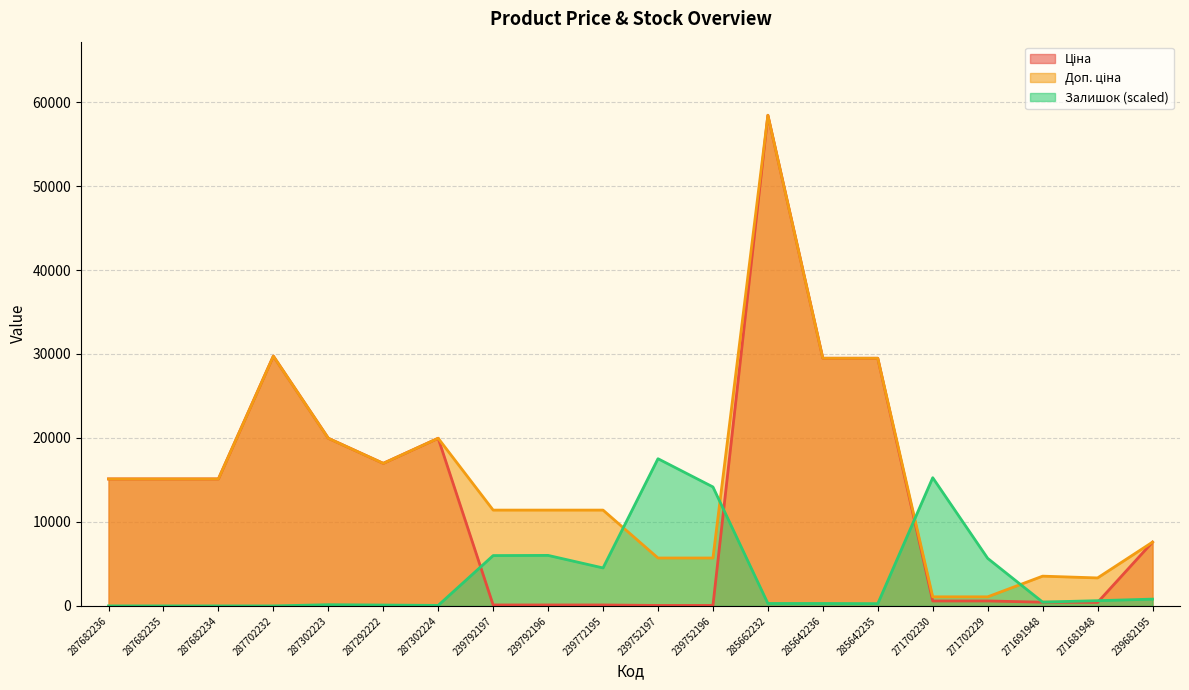

What is the label of the 5th point from the left?

287302223